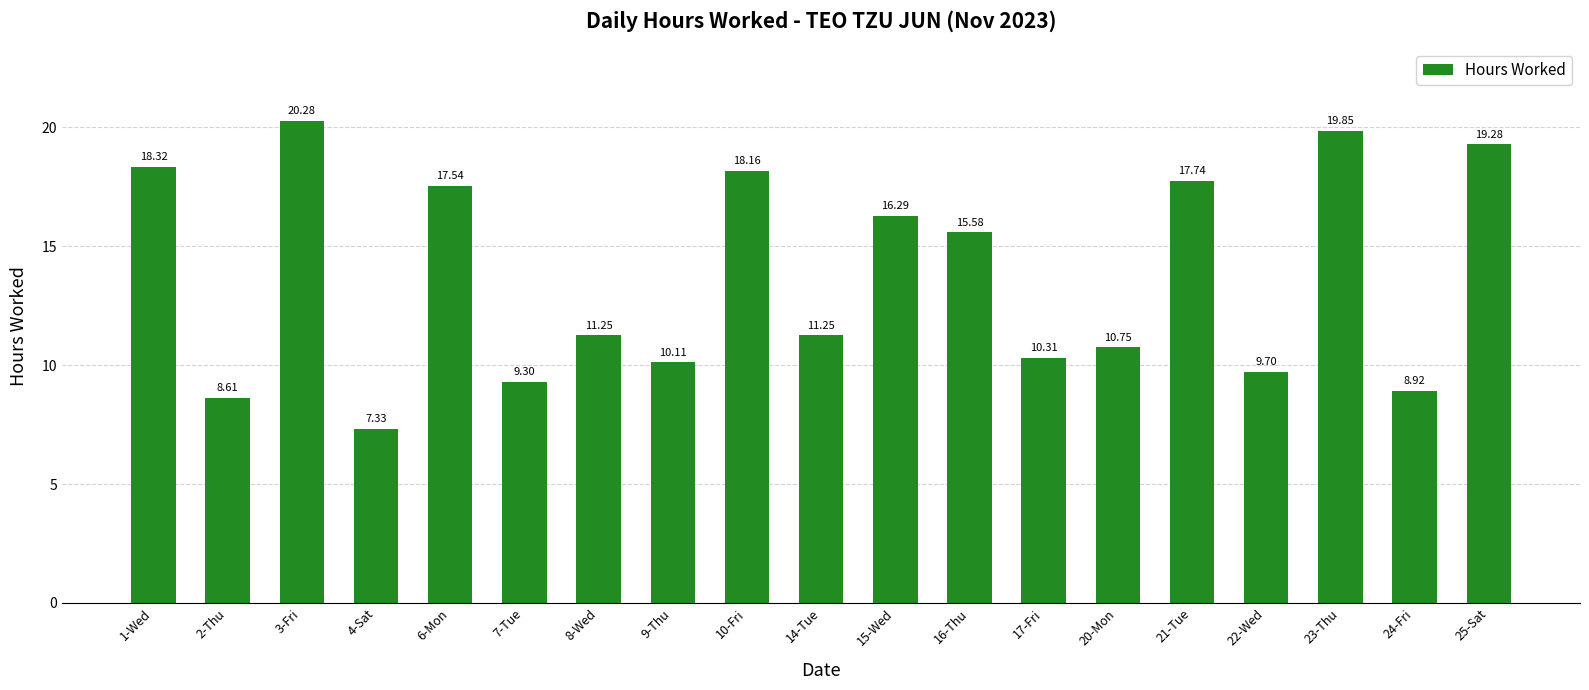

What is the sum of the values at 17-Fri and 25-Sat?

29.6